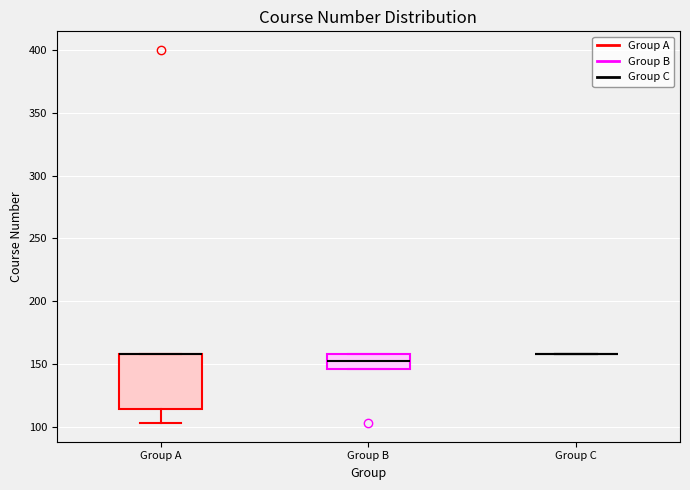

Where is the upper edge of the box for Group A on the y-axis? The values are not printed on the chart, so give them approximately, as read against the axis.

160